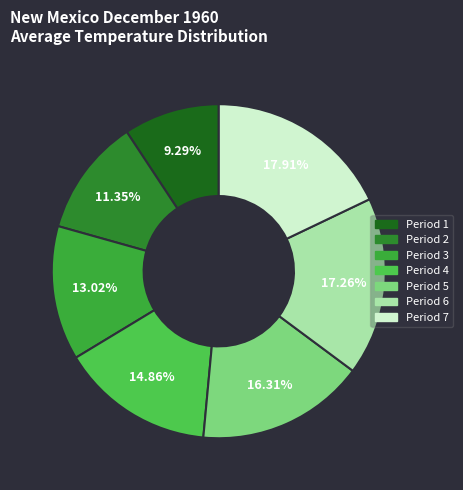

Is it true that Period 5 is 31% of the pie?

False